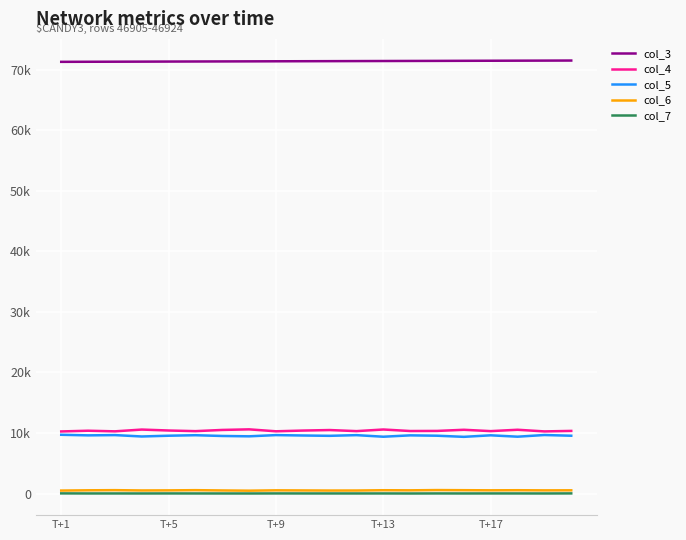

Is this an area chart (filled region under the line)?

No